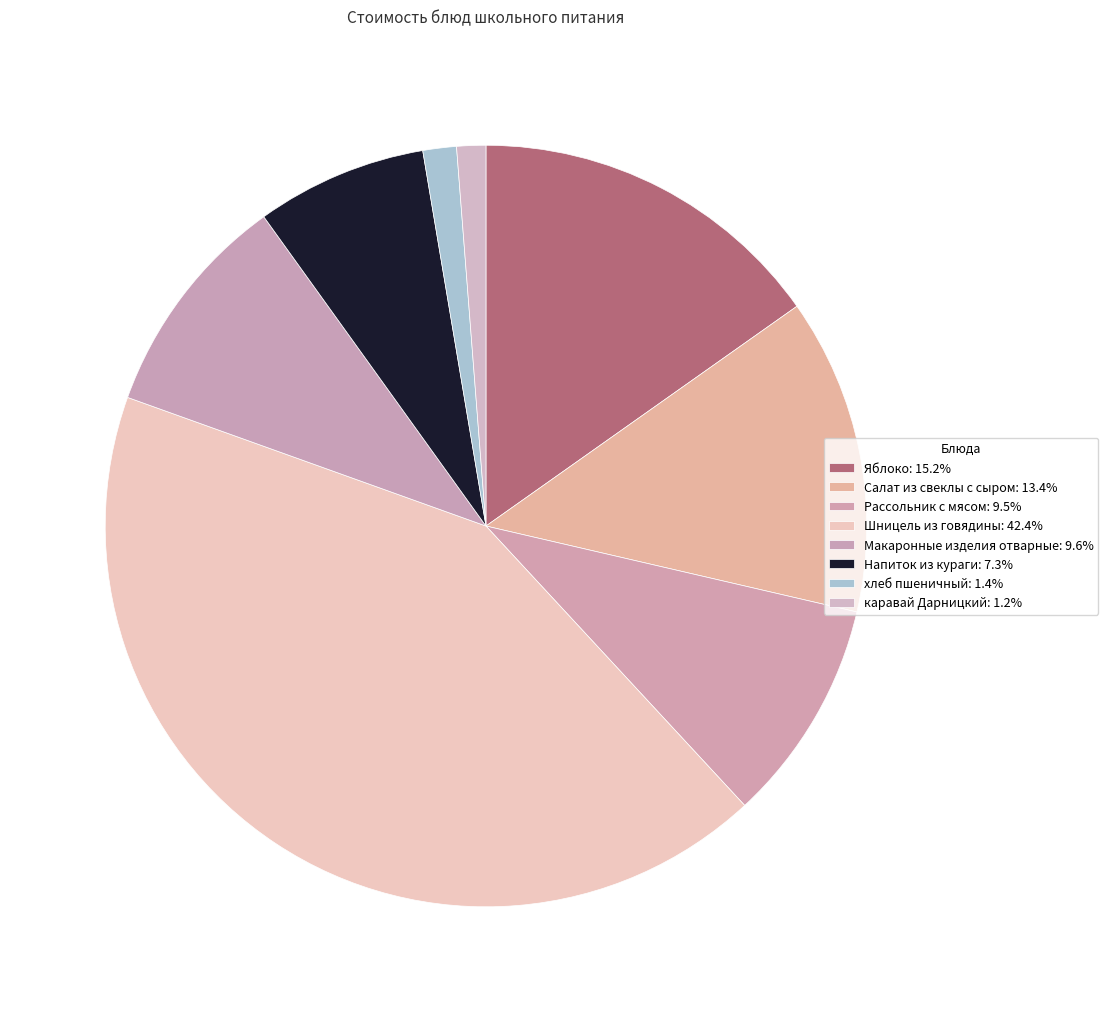

How many segments does this pie chart have?

8